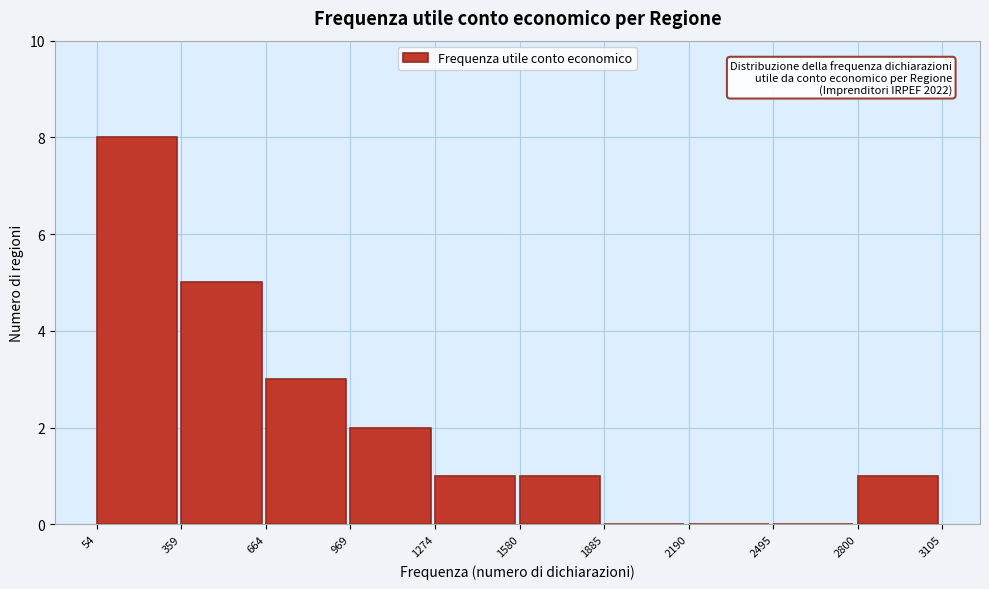

Which range on the x-axis has the tallest bar?

54 to 359